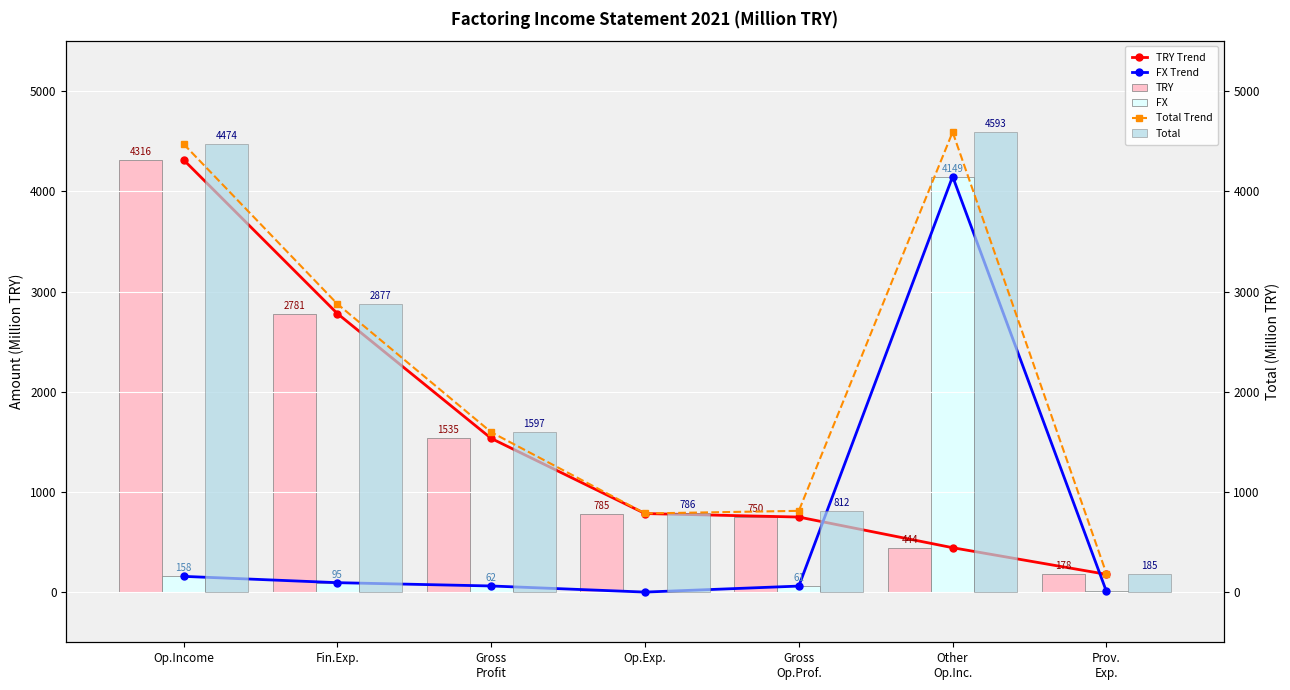

How many data points does each series have?

7